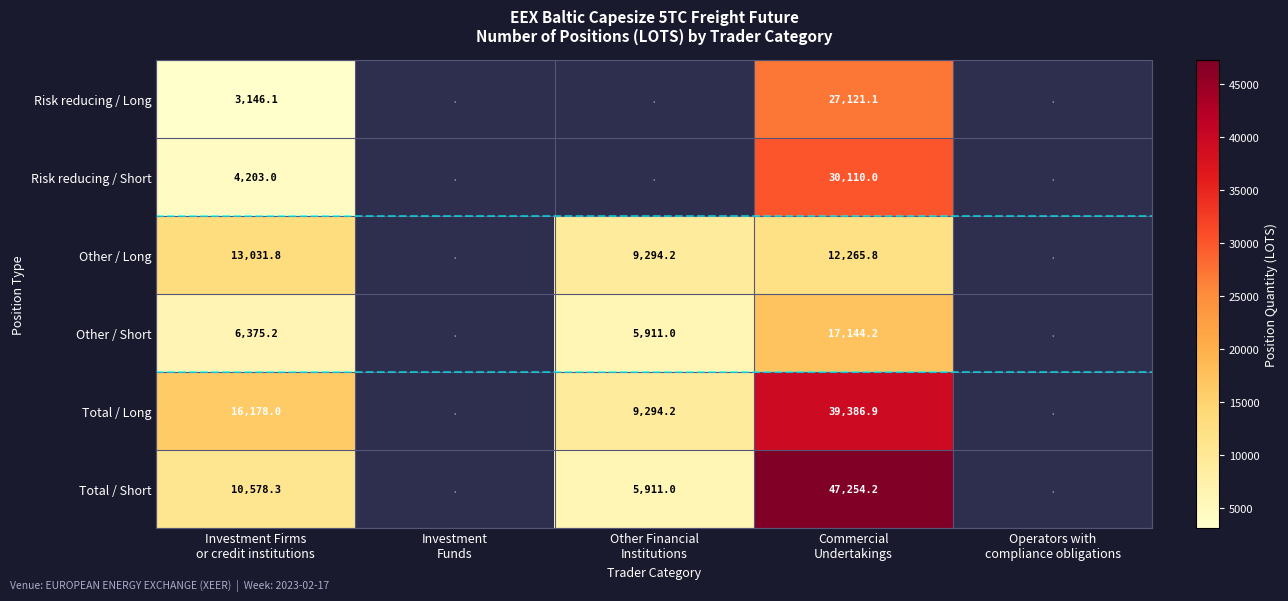

At Commercial
Undertakings, list the series in order from largest to smallest.

Total / Short, Total / Long, Risk reducing / Short, Risk reducing / Long, Other / Short, Other / Long